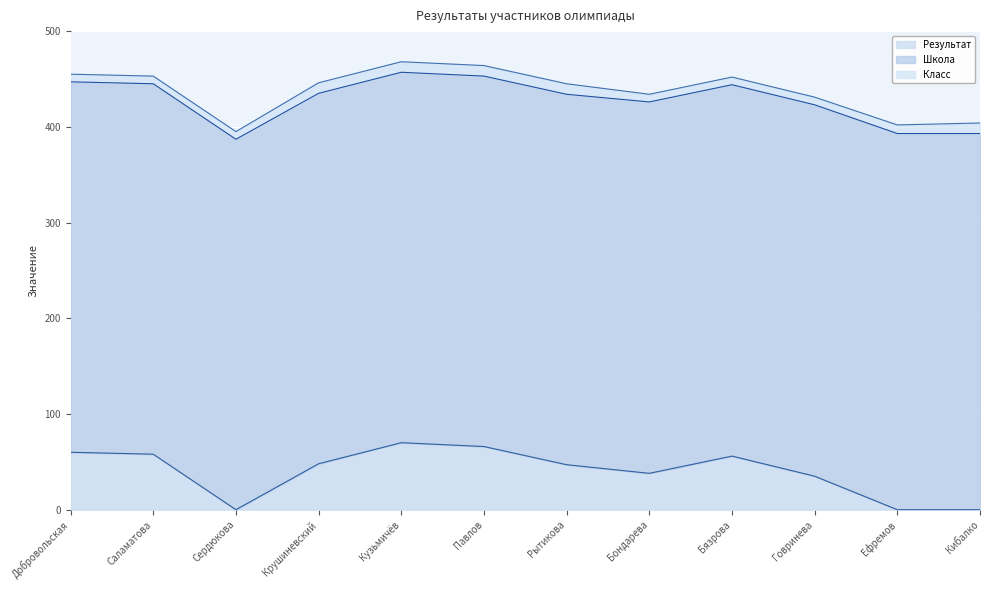

How many intersections are there between Результат and Класс?

3